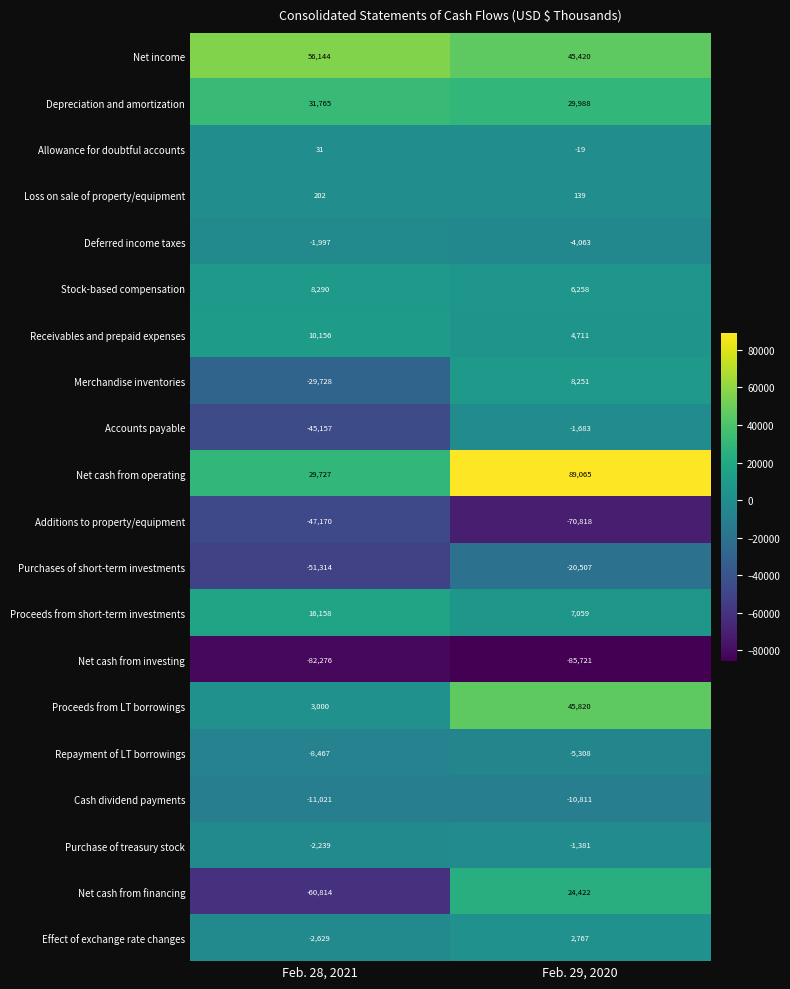

What is the spread (max minus min) of values at Feb. 29, 2020?

174786